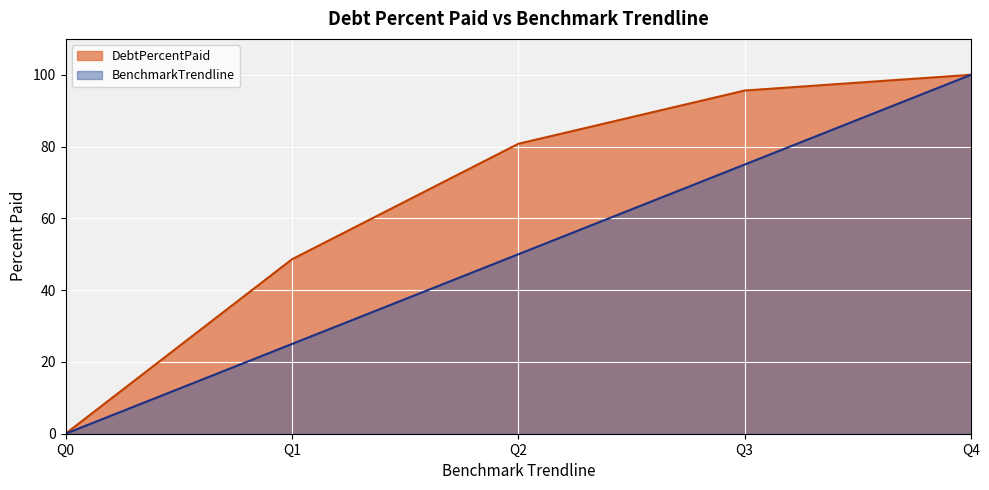

At which label does BenchmarkTrendline first exceed 50?

Q3